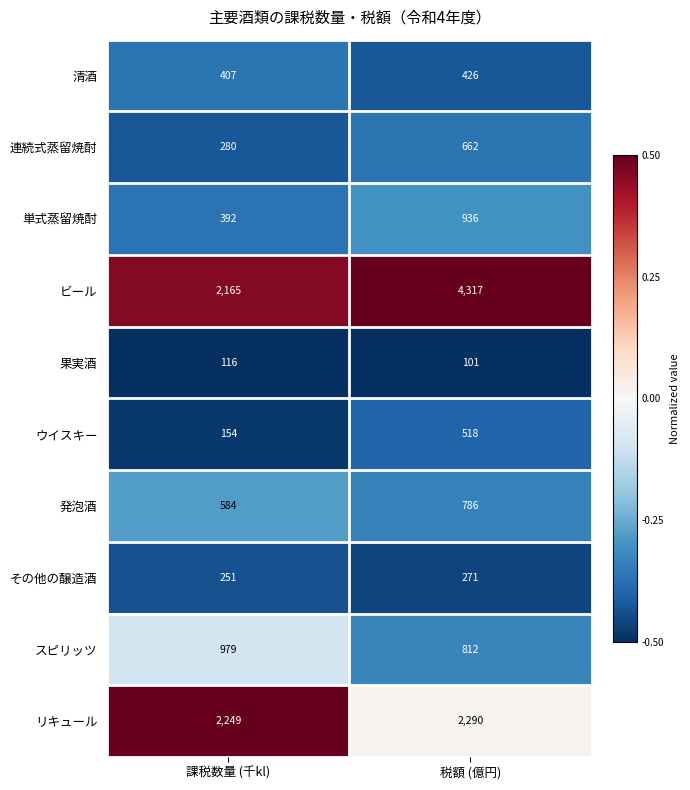

What is the highest value of the ビール series?

4317